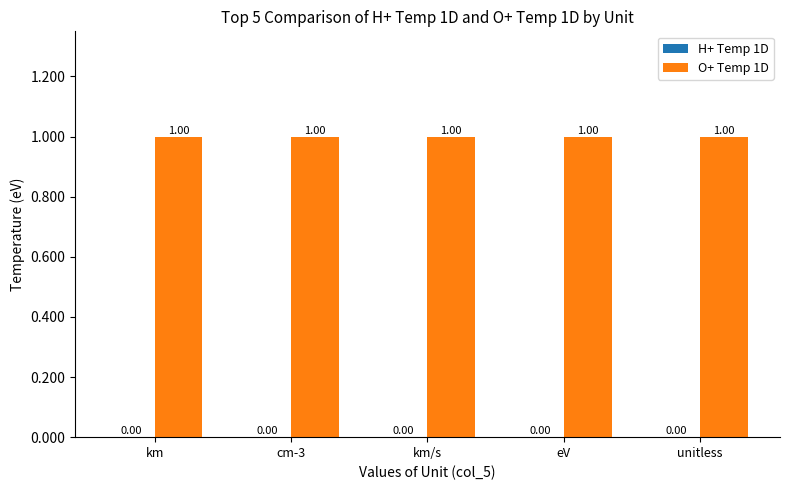

Where is O+ Temp 1D nearest to the value 1?

km